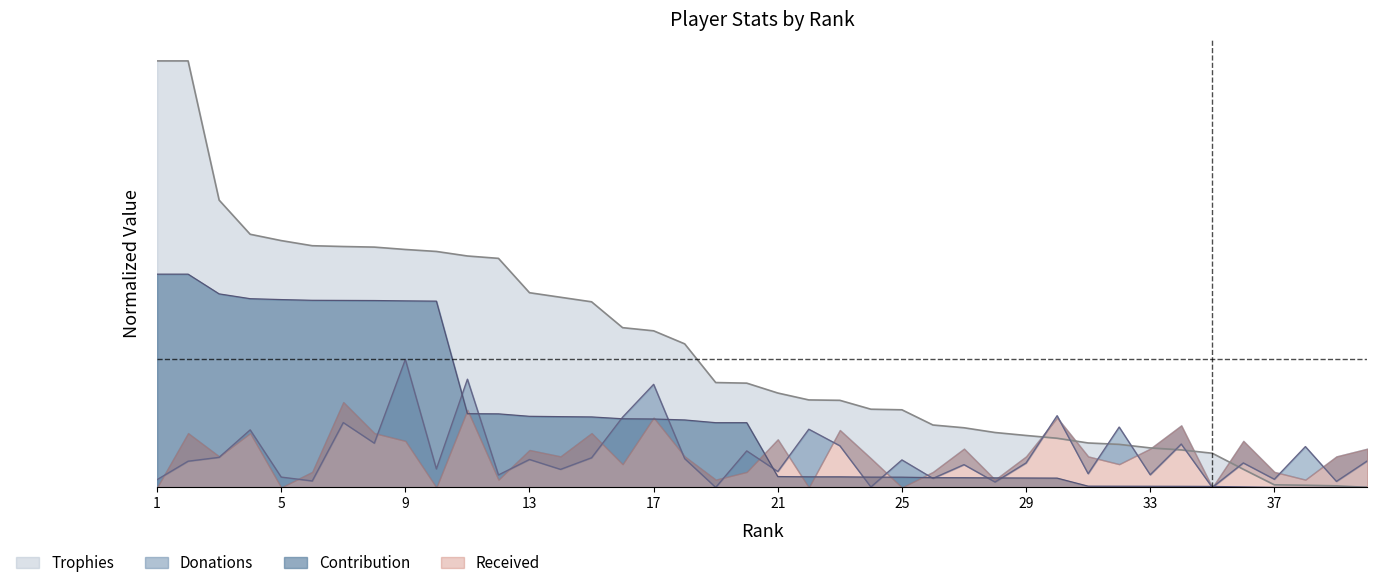

Read the Trophies value at 21.

2.2